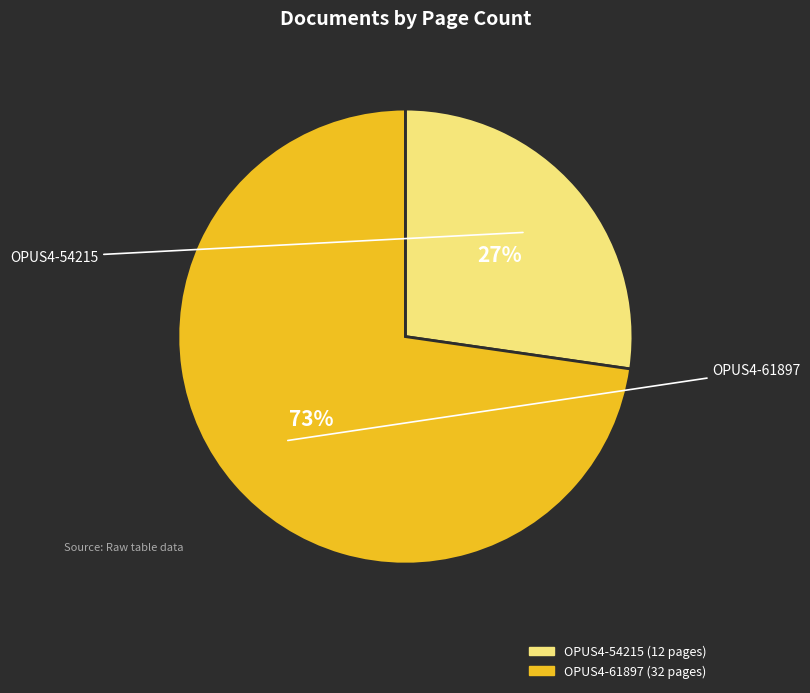

How many slices are in this pie chart?

2